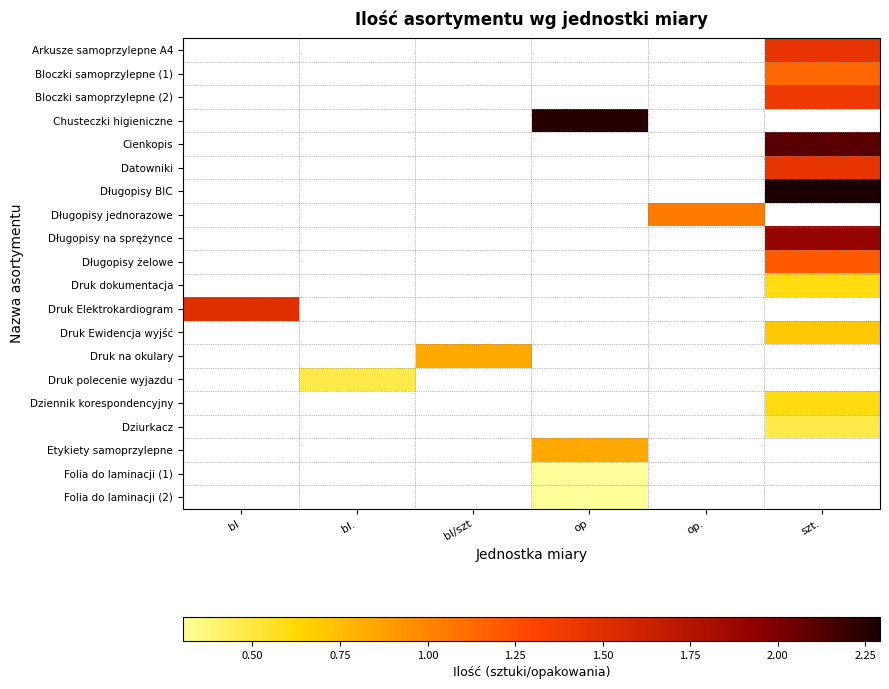

Count the number of categories in the chart.

6